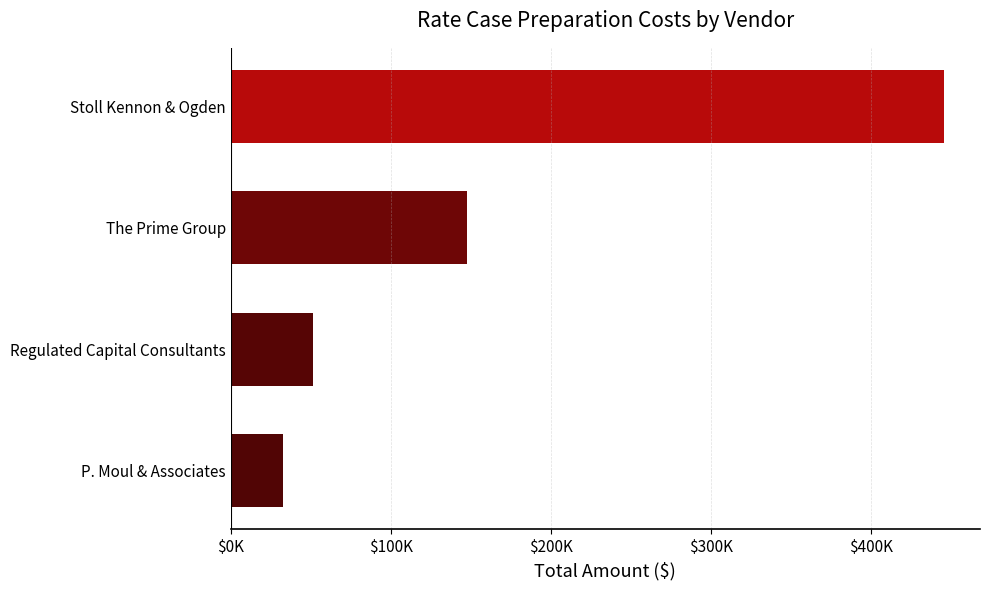

Are the bars horizontal?

Yes